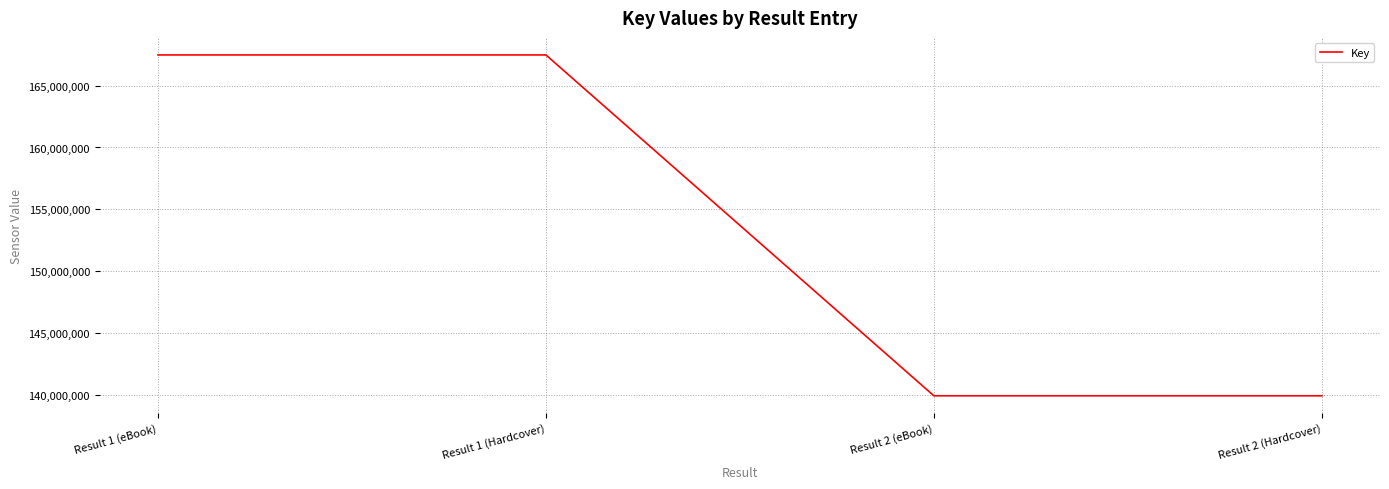

What is the smallest value displayed?

139918924